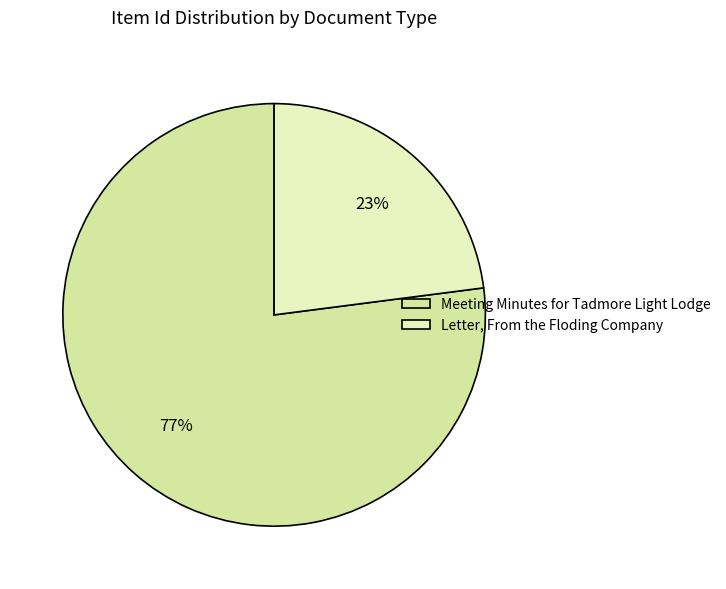

What is the ratio of the value at Meeting Minutes for Tadmore Light Lodge to the value at Letter, From the Floding Company?

3.4